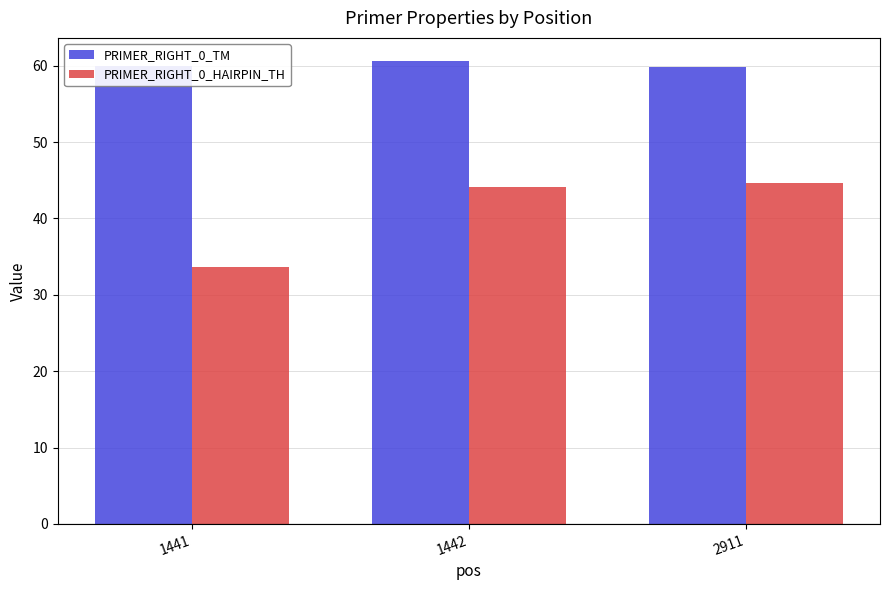

How many groups of bars are there?

3